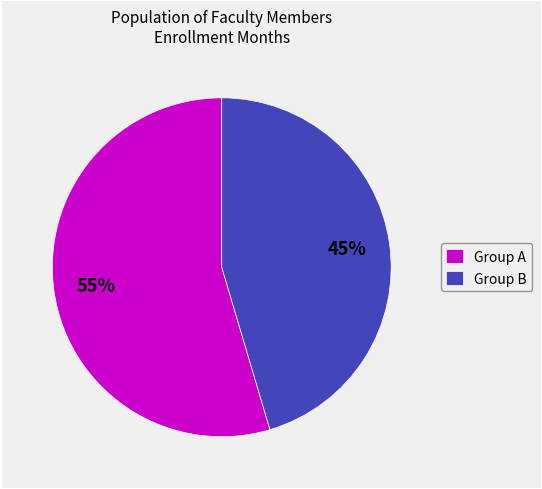

To the nearest percent, what portion does Group B represent?

45%